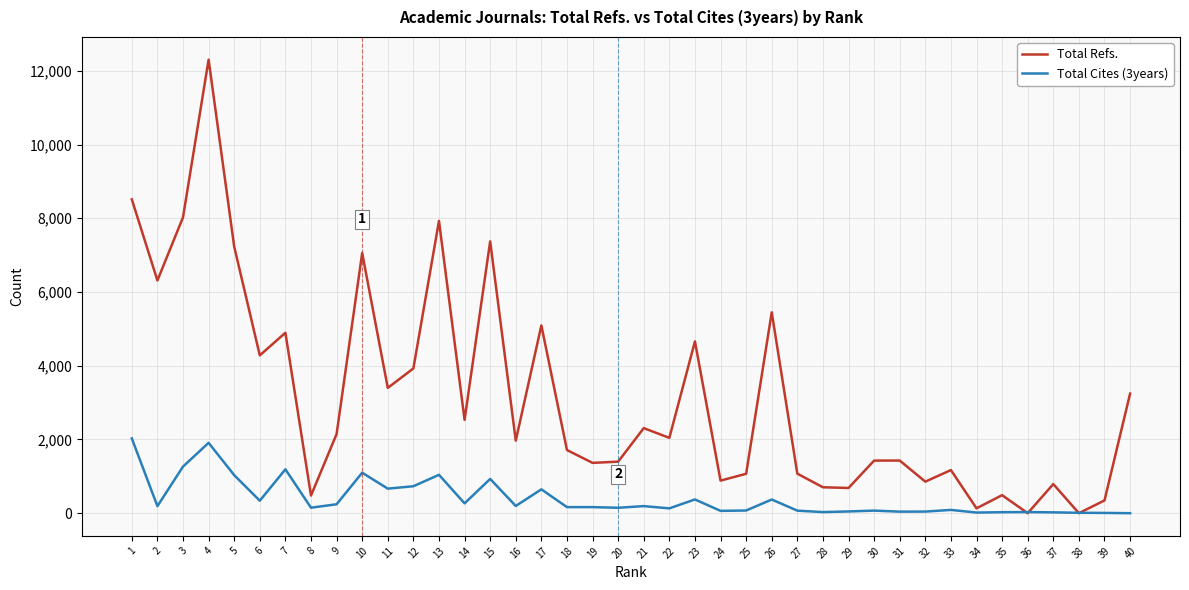

How many interior local valleys does the Total Refs. series have?

14